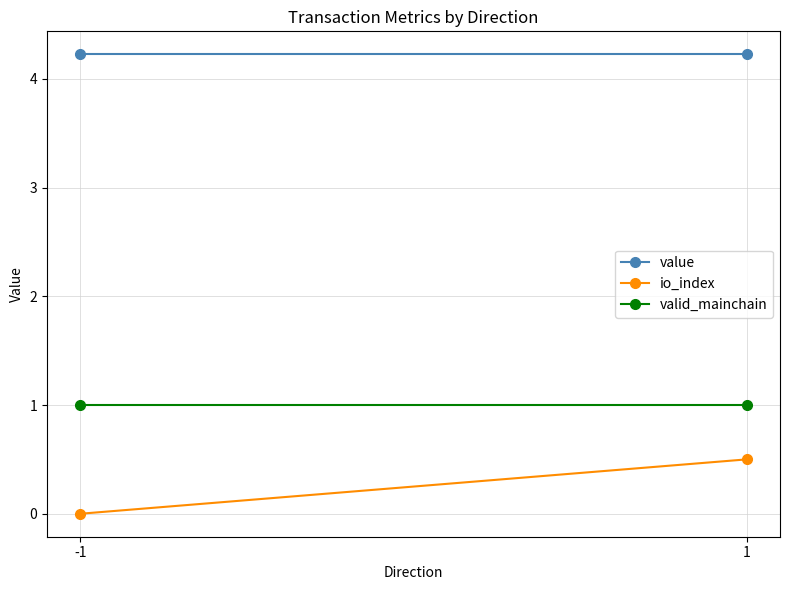

Which label corresponds to the smallest value in the chart?

-1